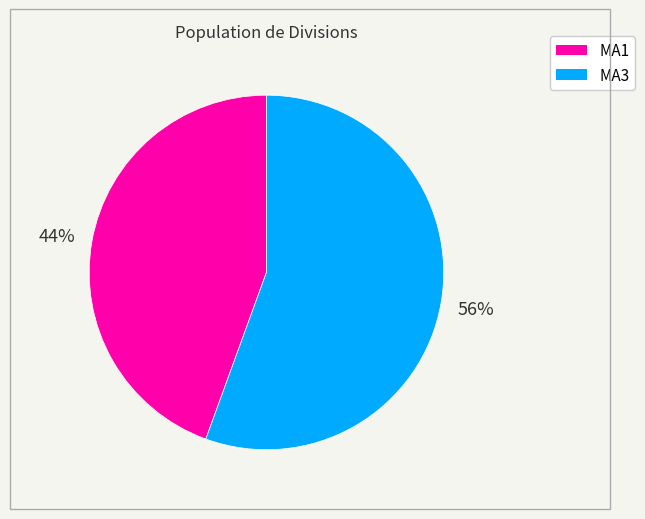

What is the ratio of the value at MA1 to the value at MA3?

0.8